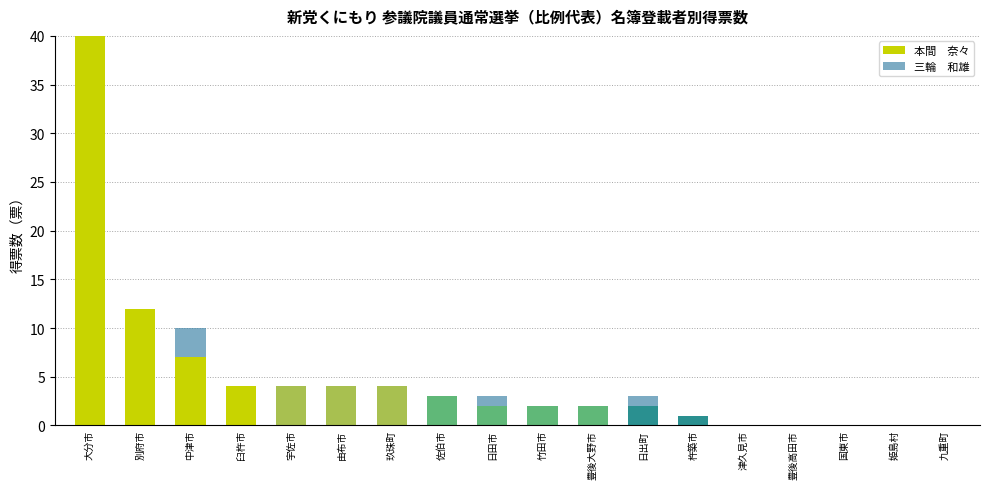

Are the bars grouped side by side (vs. stacked)?

No